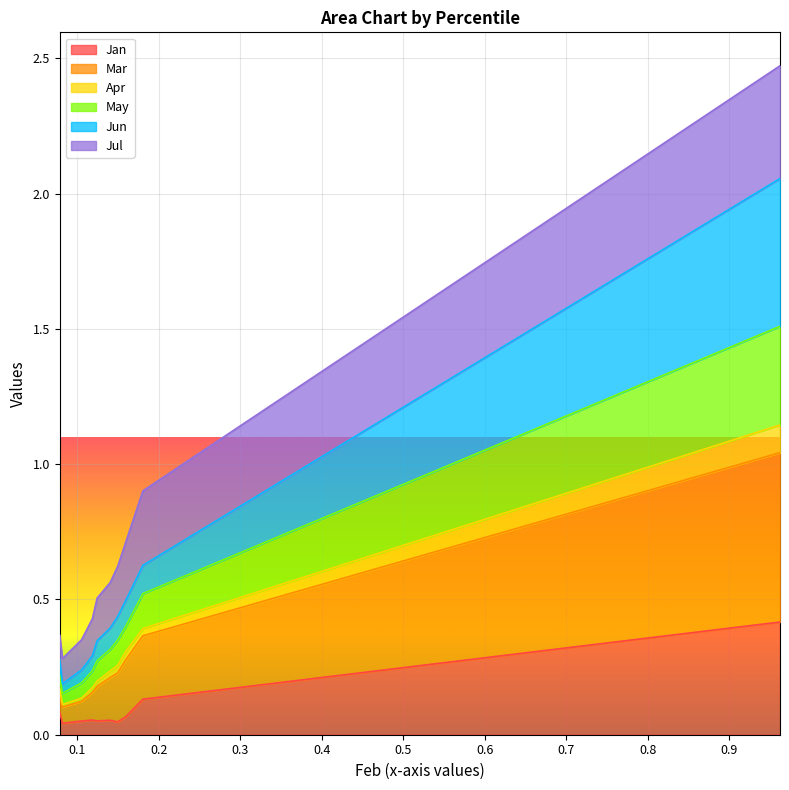

In Mar, how many points are lower than both neighbors (excluding endpoints)?

1